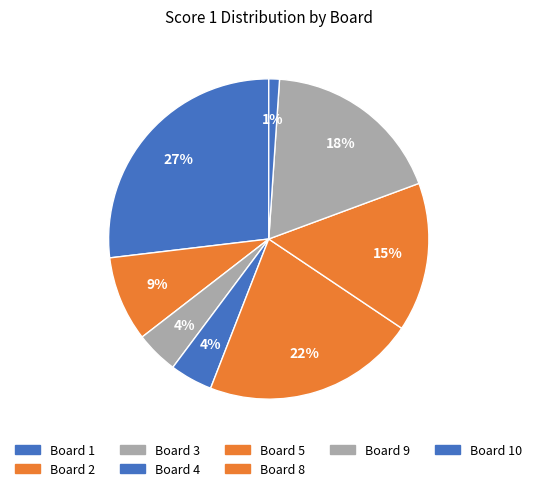

Is it true that Board 3 is 4% of the pie?

True